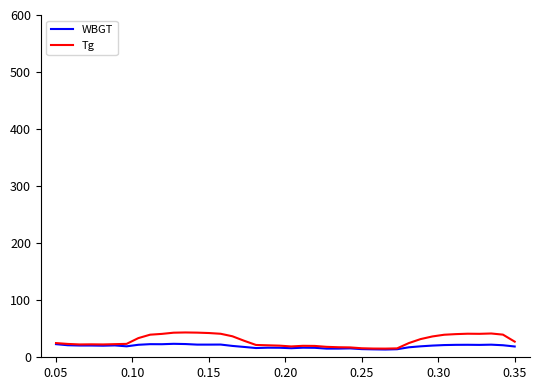

What is the maximum value for Tg?

43.5